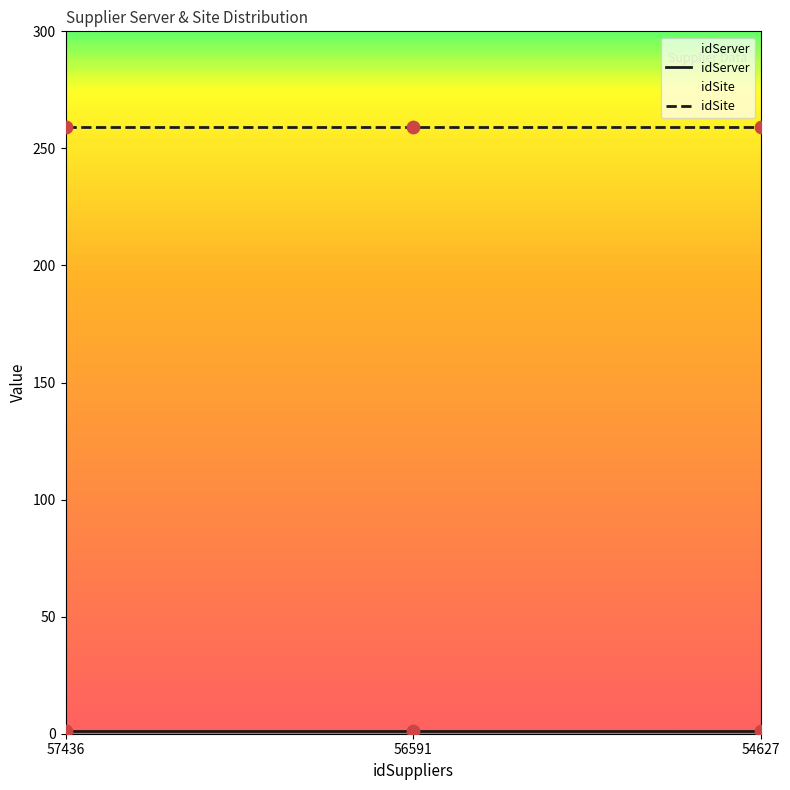

Which series reaches the maximum Y coordinate?

idSite